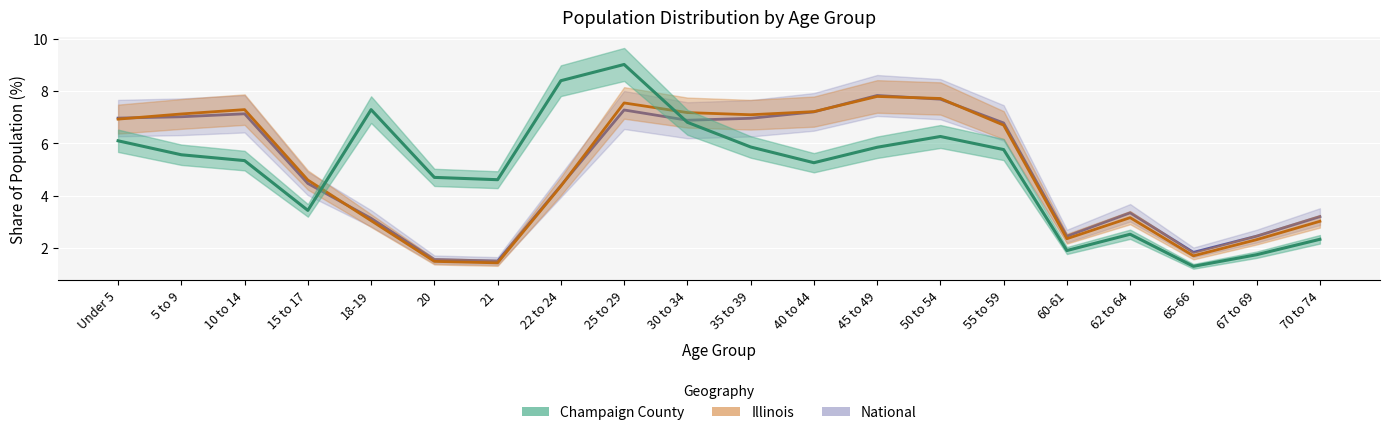

Reading right to left, transcribe all the data shown in this chart.

Champaign County: 2.3	1.7	1.3	2.5	1.9	5.8	6.3	5.8	5.3	5.9	6.8	9.0	8.4	4.6	4.7	7.3	3.4	5.3	5.6	6.1
Illinois: 3.0	2.3	1.7	3.2	2.4	6.7	7.7	7.8	7.2	7.1	7.2	7.5	4.4	1.4	1.5	3.0	4.6	7.3	7.1	6.9
National: 3.2	2.5	1.8	3.3	2.5	6.8	7.7	7.8	7.2	7.0	6.9	7.3	4.4	1.5	1.6	3.1	4.5	7.1	7.0	7.0